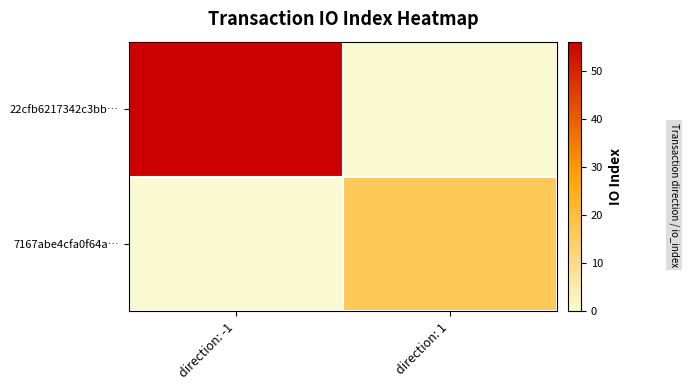

Which series has the widest spread of values?

22cfb6217342c3bb…